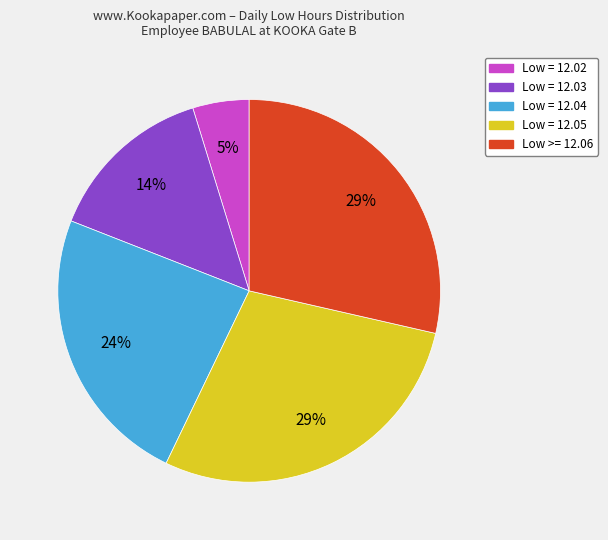

To the nearest percent, what is the average slice percentage?

20%